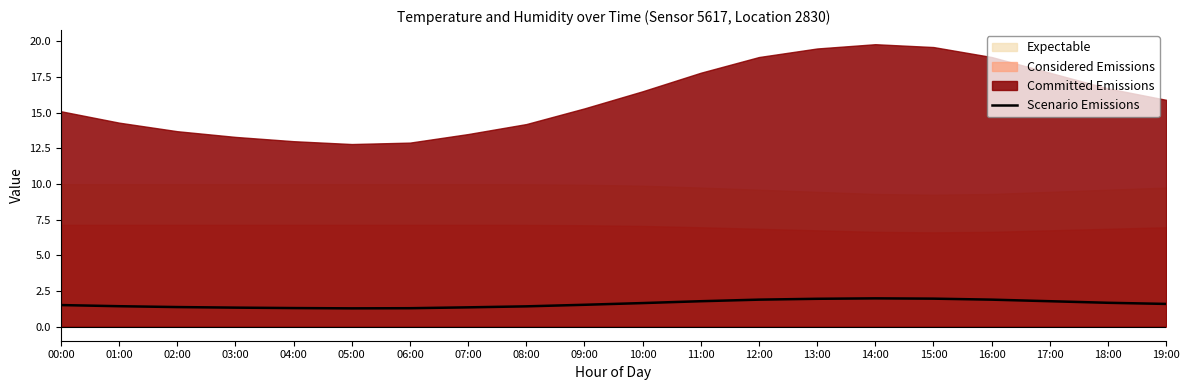

List the labels in order of value, smallest first.

05:00, 06:00, 04:00, 03:00, 07:00, 02:00, 08:00, 01:00, 00:00, 09:00, 19:00, 10:00, 18:00, 11:00, 17:00, 12:00, 16:00, 13:00, 15:00, 14:00